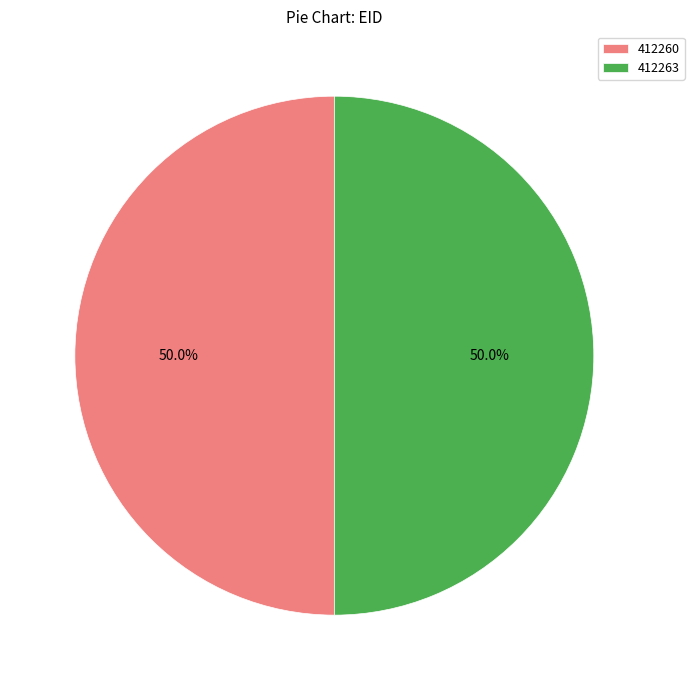

To the nearest percent, what portion does 412260 represent?

50%